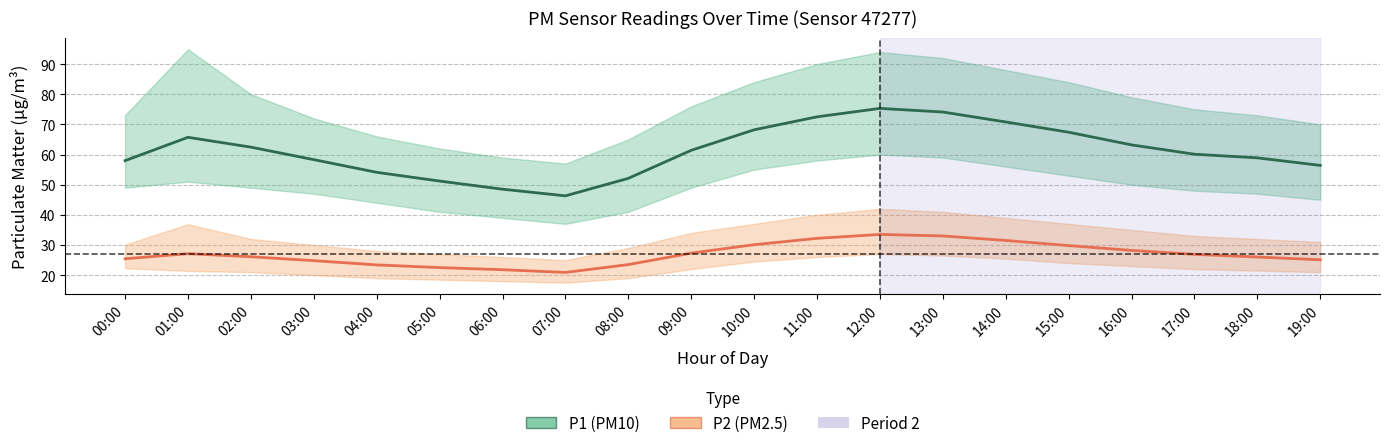

True or false: P1 (PM10) and P2 (PM2.5) intersect in this chart.

False